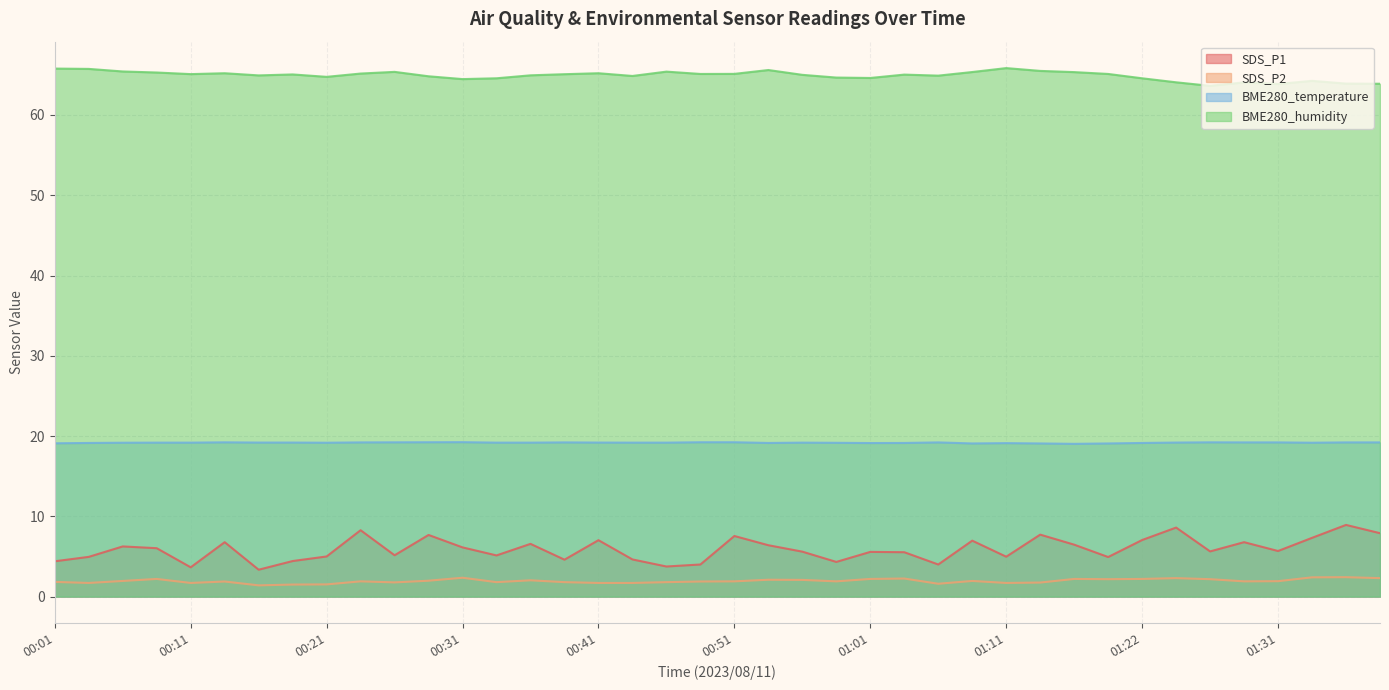

True or false: SDS_P1 has a value of 6.4 at 00:53.

True